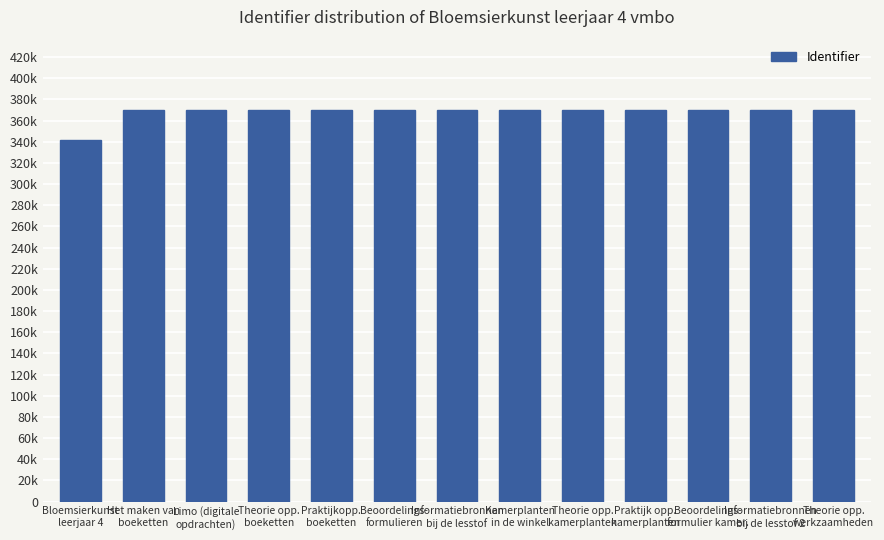

What is the sum of all values?

4779483